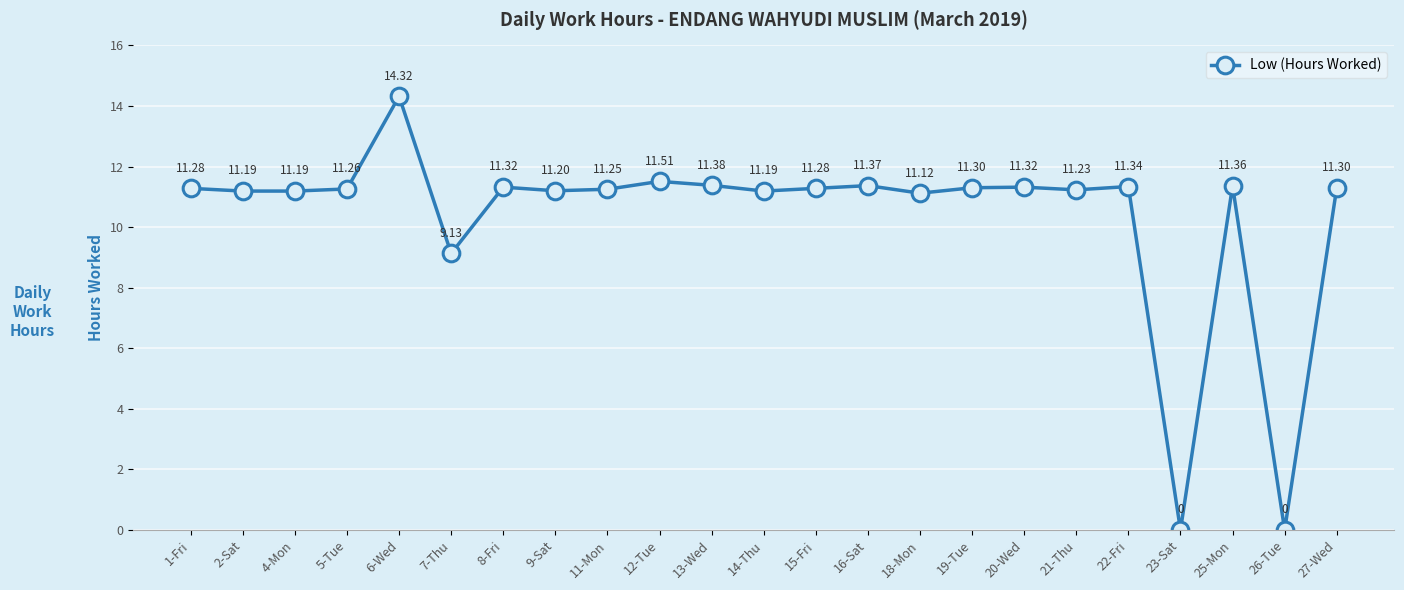

What is the average value?

10.3